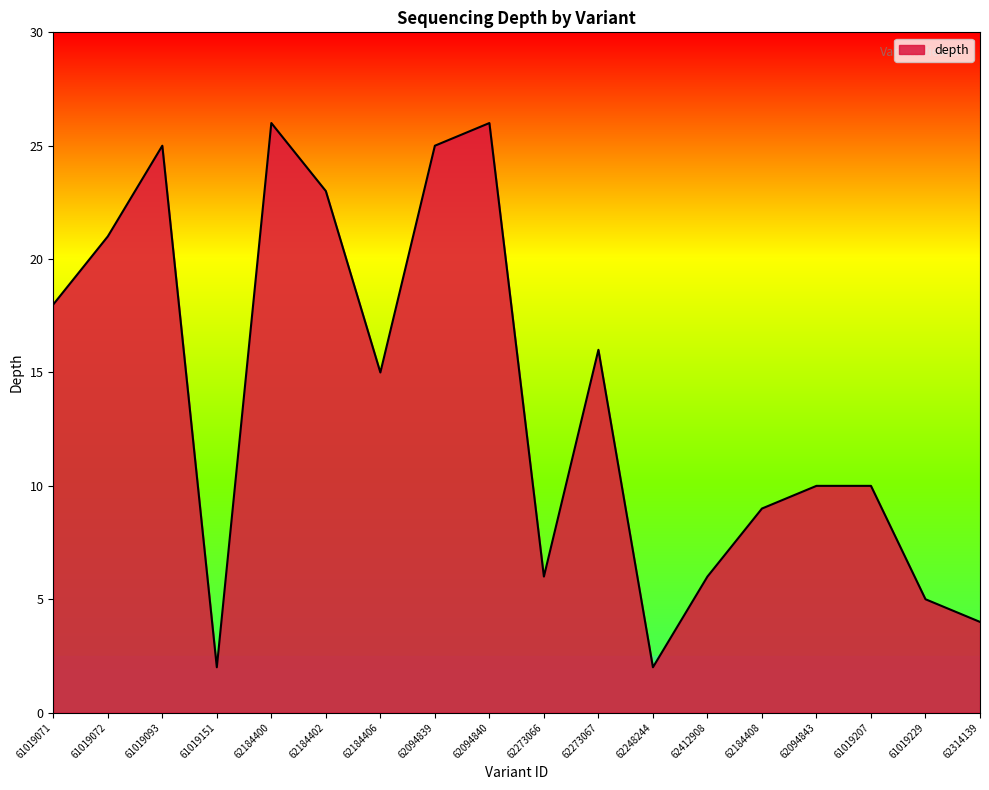

True or false: the data shows 9 at 62273066.

False